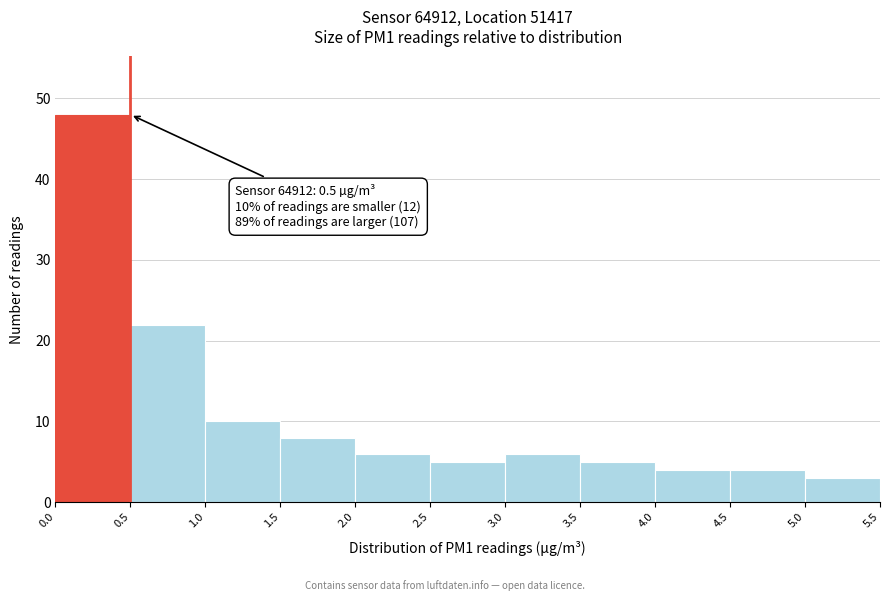

Which range on the x-axis has the tallest bar?

0.0 to 0.5